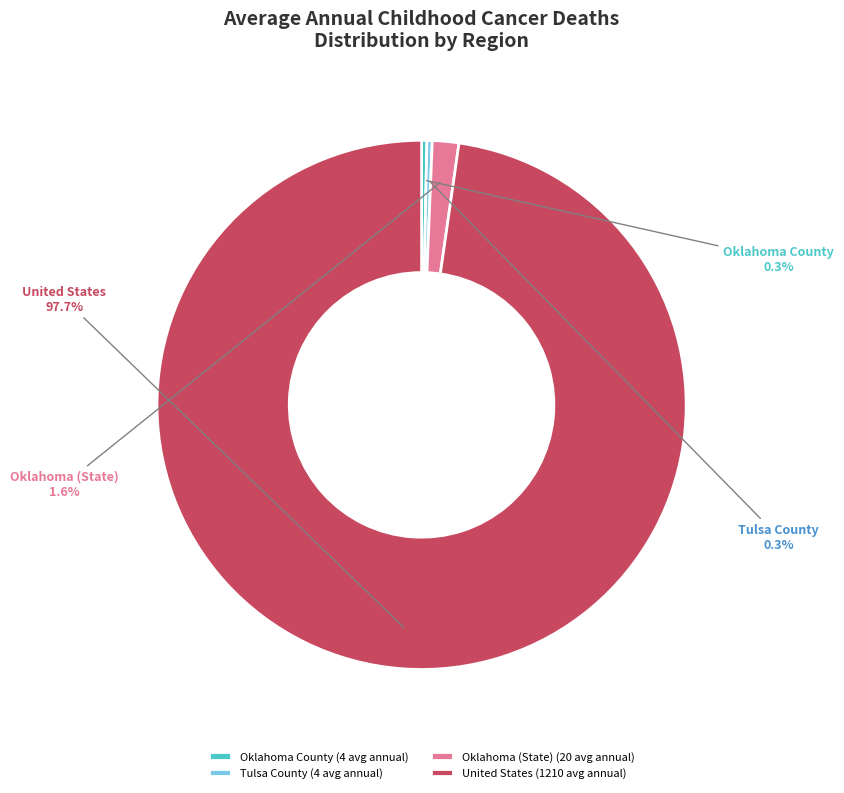

Is it true that Oklahoma County is 13% of the pie?

False